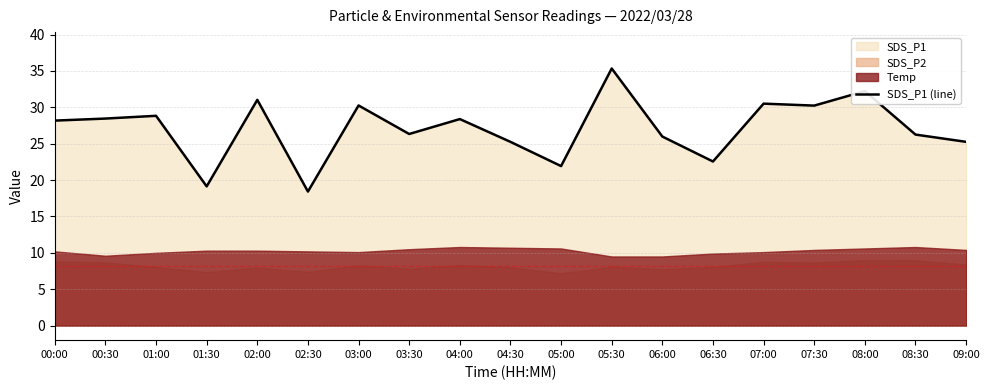

Where does the data first go above 28?

00:00